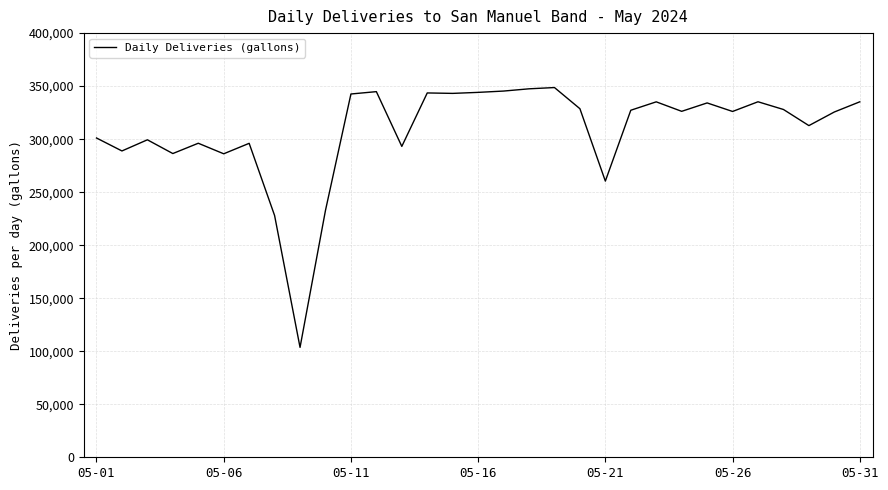

What is the smallest value displayed?

103631